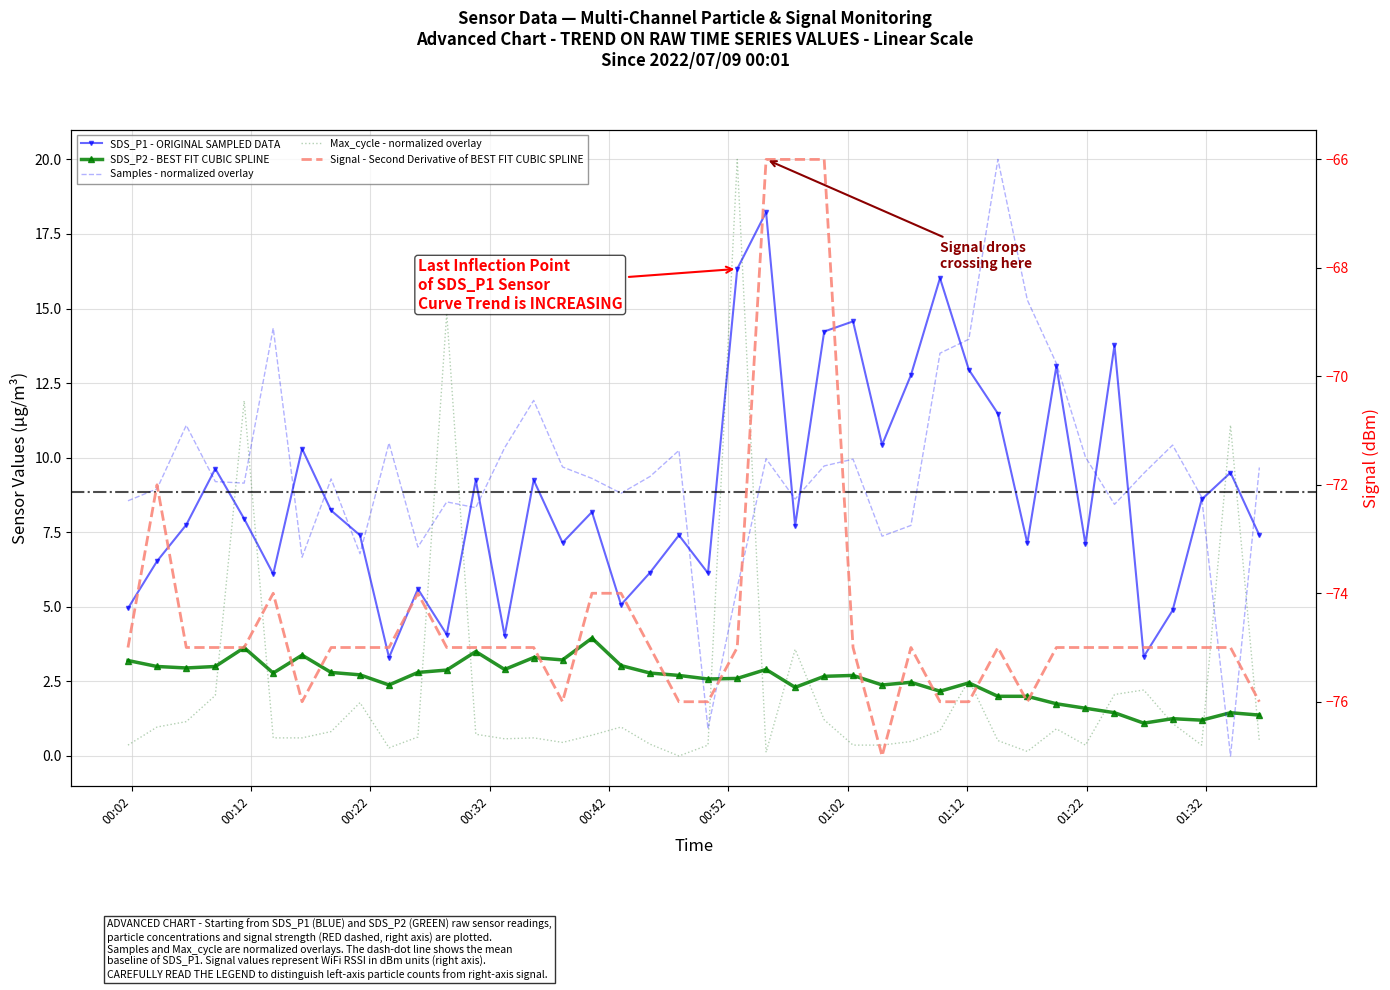

What is the difference between the Max_cycle values at 2022/07/09 00:40:34 and 2022/07/09 01:29:12?

0.4